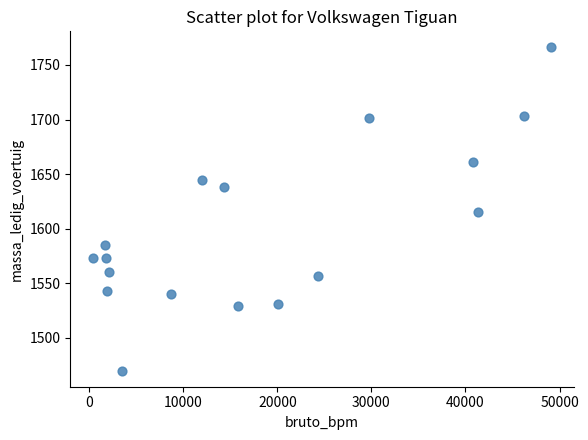

What is the range of X values (max minus min)?

48693